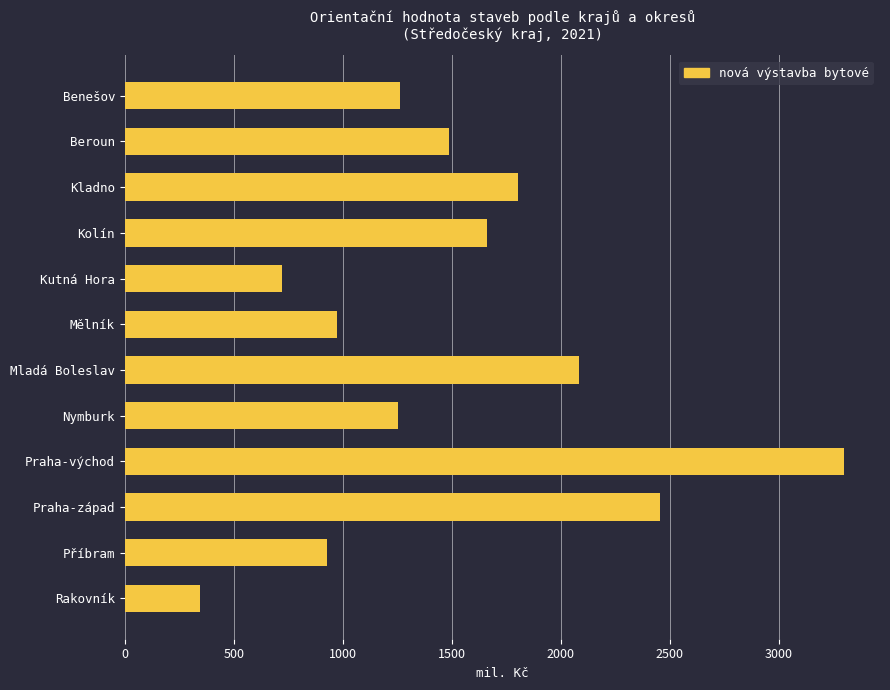

What is the sum of the values at Rakovník and Praha-východ?

3644